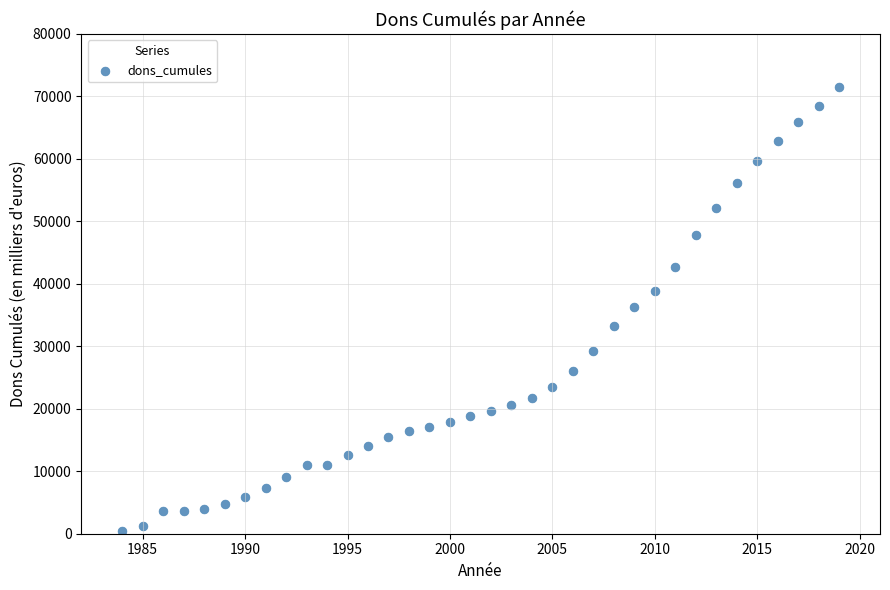

What is the range of Y values (max minus min)?

71164